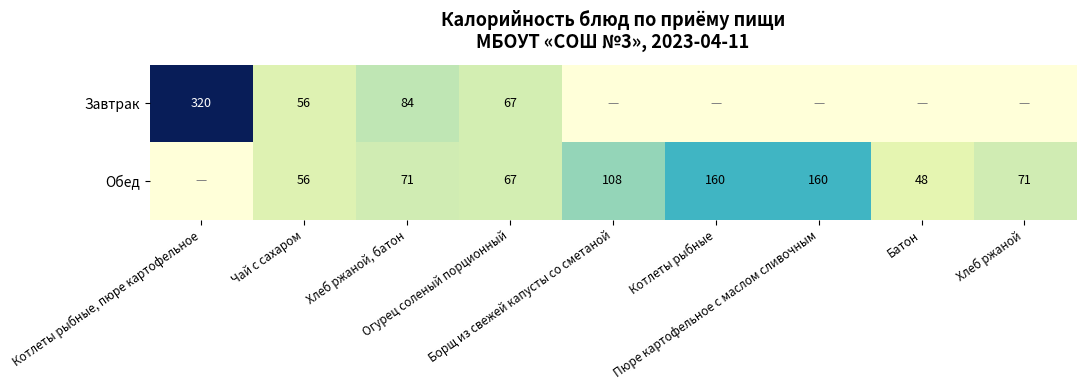

Rank the series by their maximum value, from lowest to highest.

Обед, Завтрак